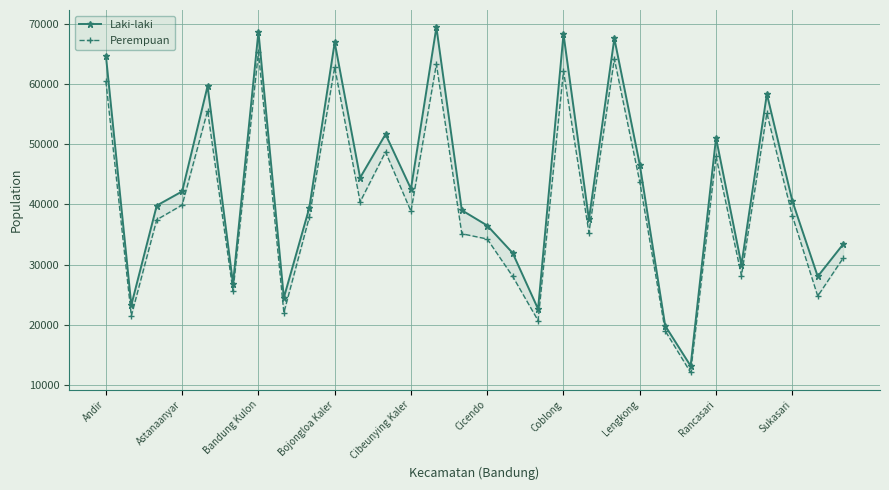

Is this an area chart (filled region under the line)?

No